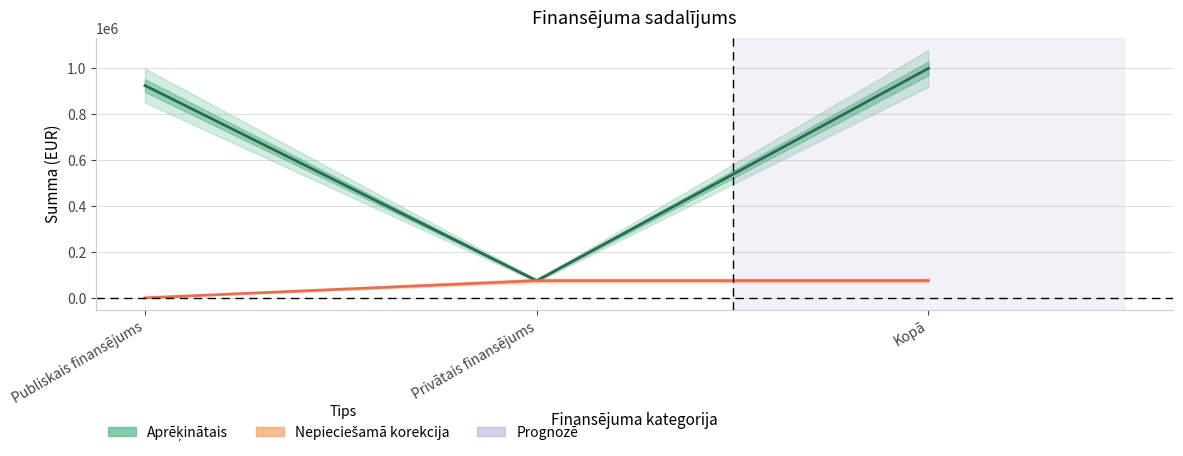

The value of Nepieciešamā korekcija at Privātais finansējums is 74802.4. True or false?

True